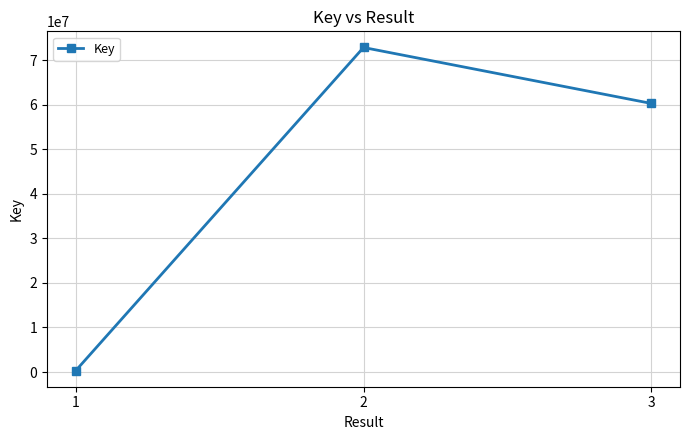

Is it true that the value at 3 is 89045757?

False